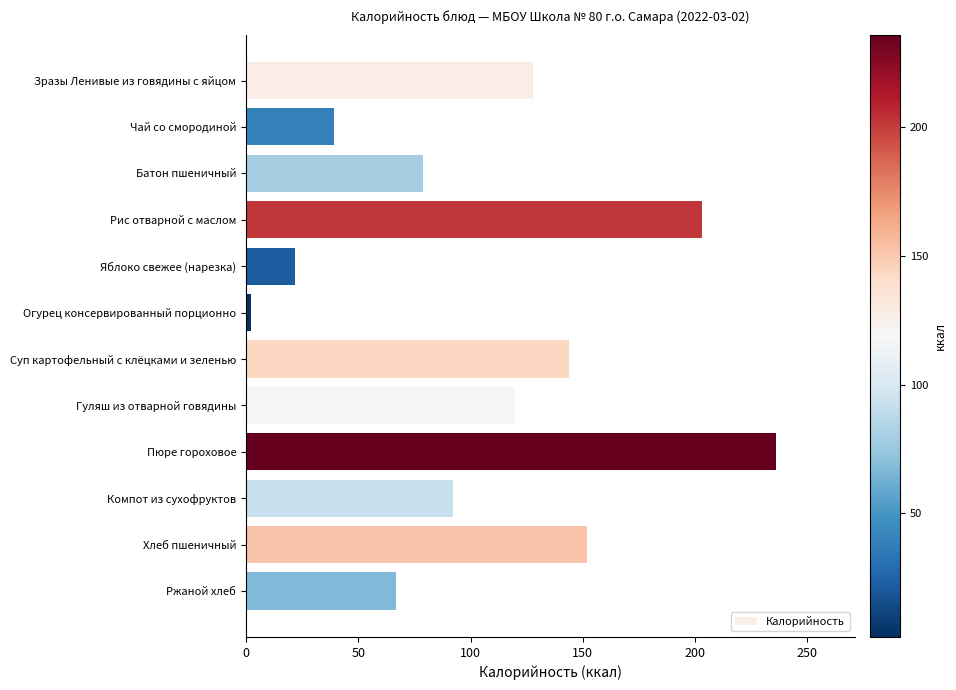

Count the number of categories in the chart.

12